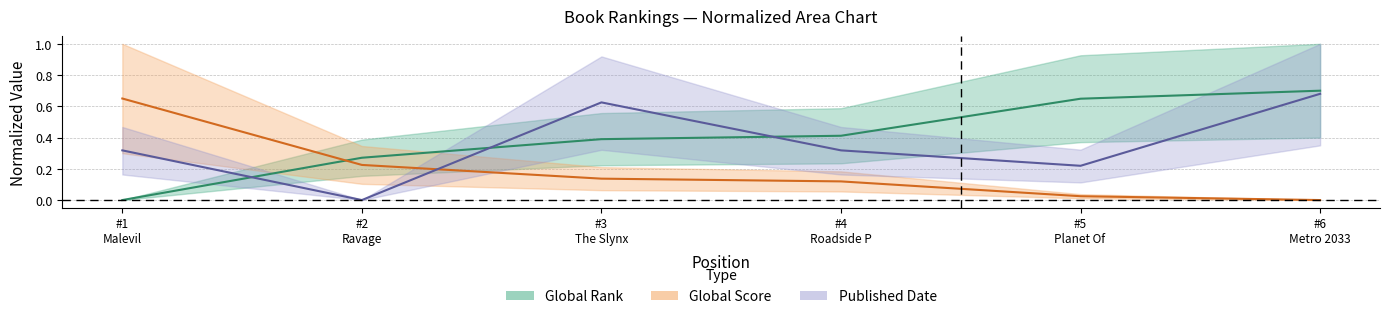

What is the value of the Global Rank point at the 3rd from the left?

0.4